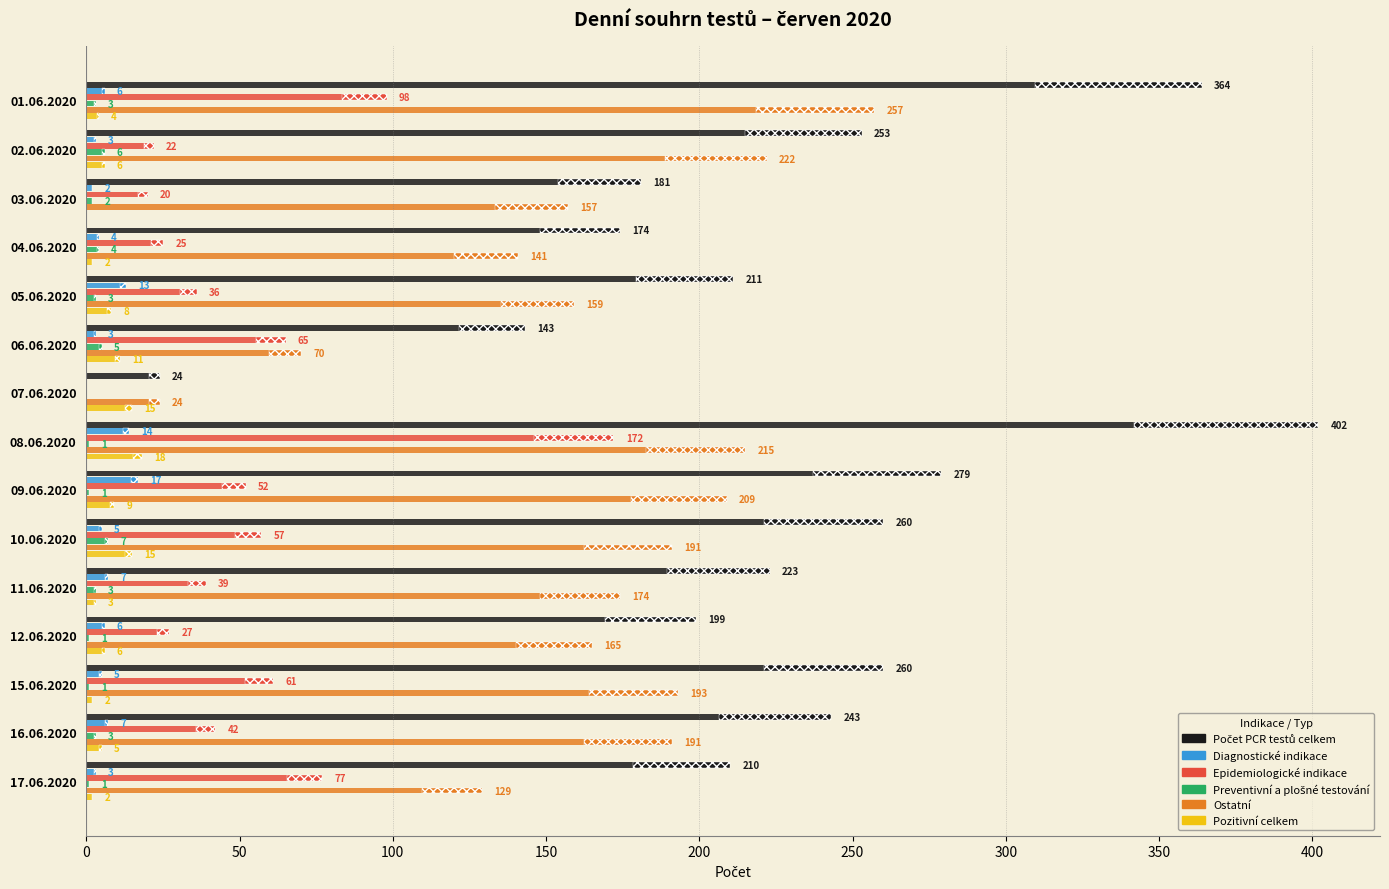

What is the maximum value for Ostatní?

257